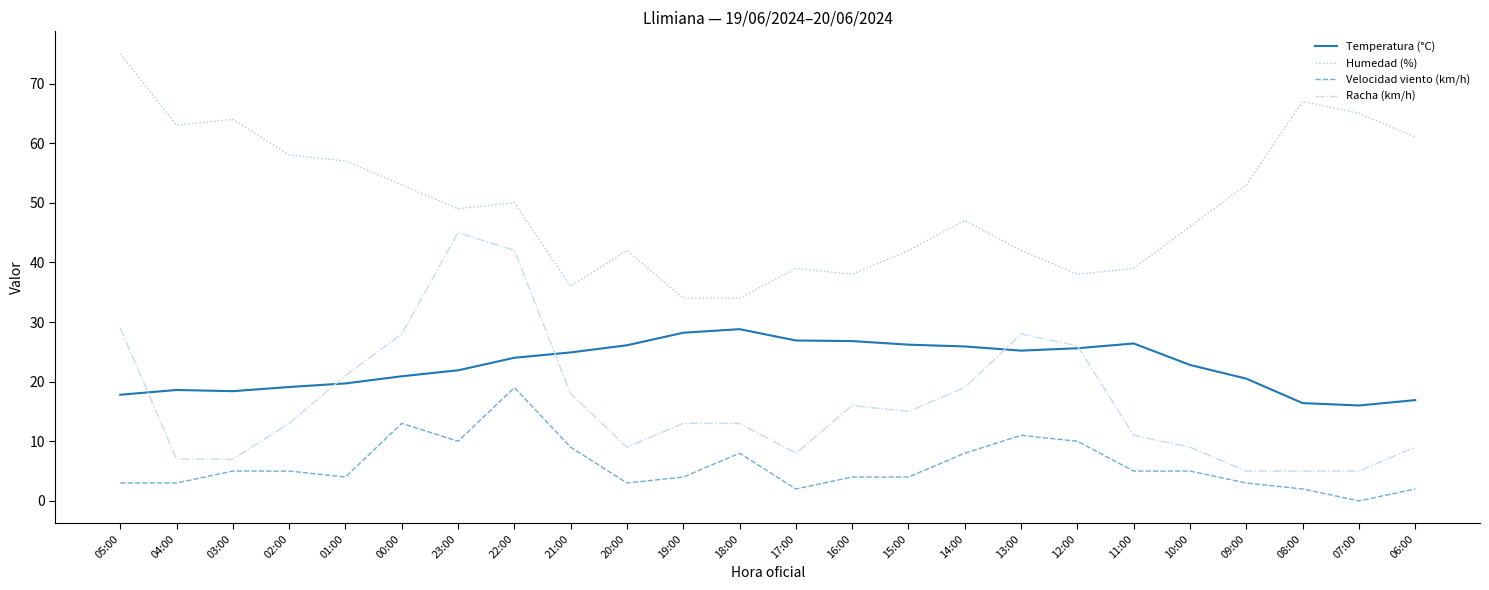

At which category does the chart reach its minimum across all series?

07:00